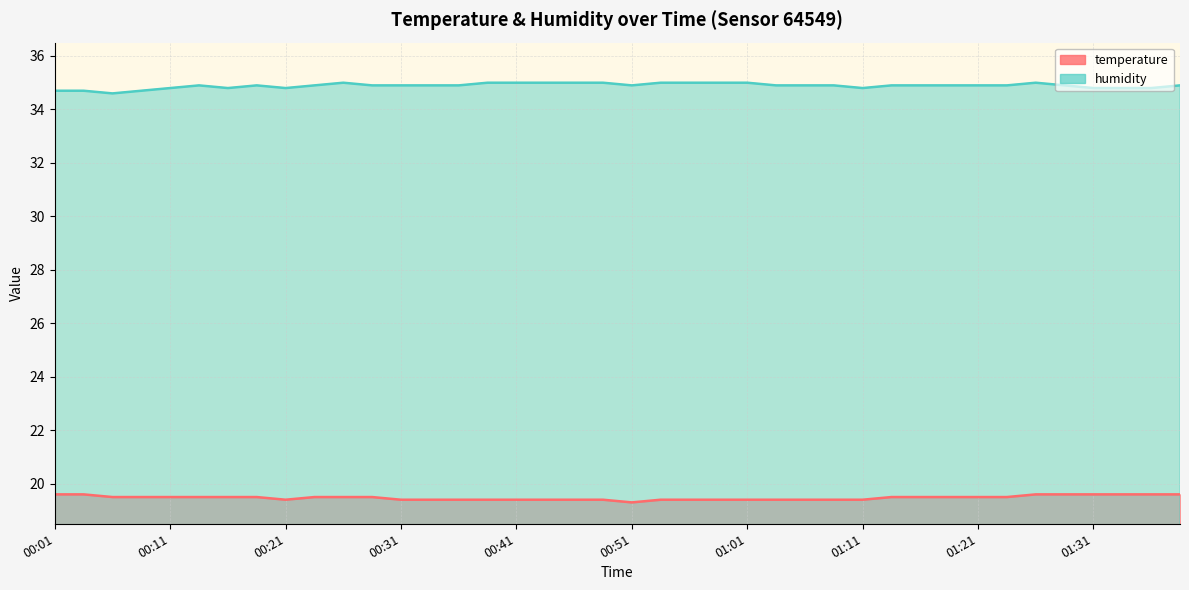

Rank the categories by humidity value from highest to lowest.

00:26, 00:39, 00:41, 00:44, 00:46, 00:48, 00:53, 00:56, 00:58, 01:01, 01:26, 00:13, 00:18, 00:24, 00:28, 00:31, 00:34, 00:36, 00:51, 01:03, 01:06, 01:08, 01:13, 01:16, 01:18, 01:21, 01:23, 01:28, 01:38, 00:11, 00:16, 00:21, 01:11, 01:31, 01:33, 01:36, 00:01, 00:04, 00:08, 00:06